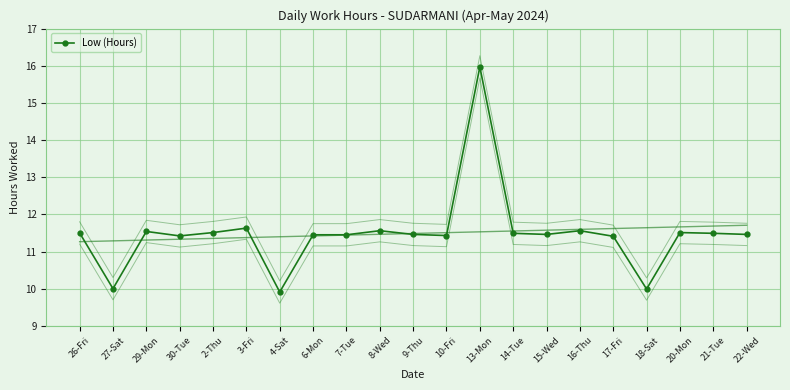

Rank the categories by value from highest to lowest.

13-Mon, 3-Fri, 8-Wed, 16-Thu, 29-Mon, 2-Thu, 20-Mon, 26-Fri, 14-Tue, 21-Tue, 9-Thu, 15-Wed, 22-Wed, 6-Mon, 7-Tue, 10-Fri, 30-Tue, 17-Fri, 27-Sat, 18-Sat, 4-Sat